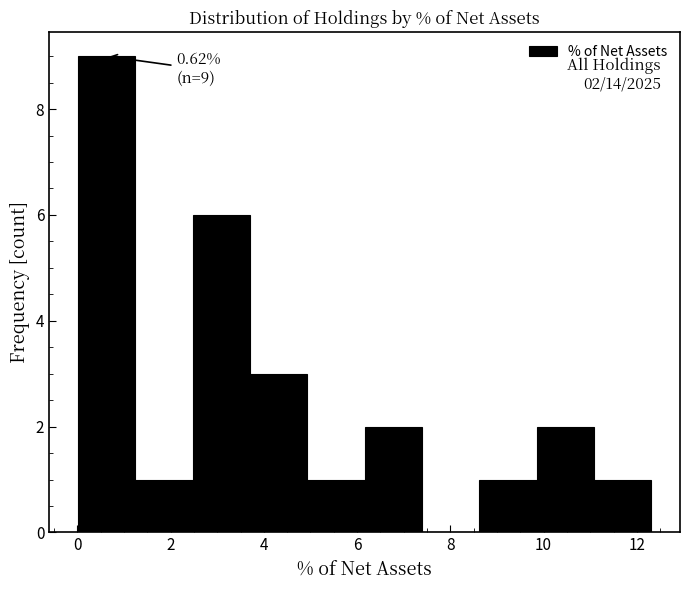

Which range on the x-axis has the tallest bar?

0.0 to 1.2